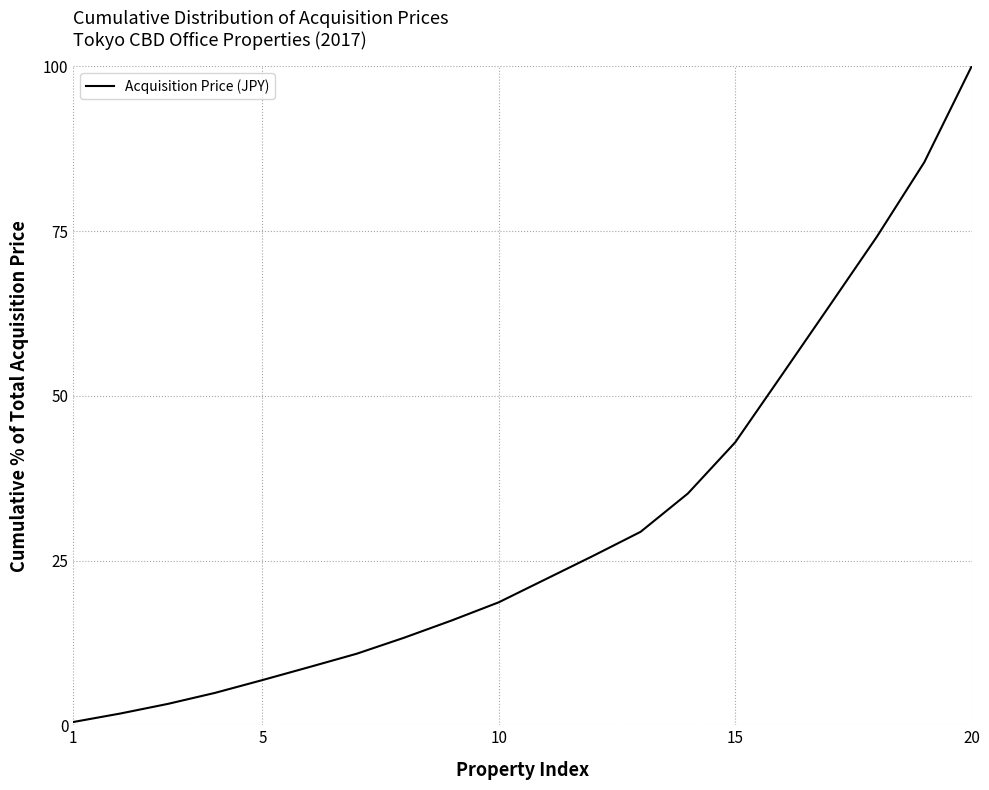

What is the difference between the maximum and minimum values?

99.5